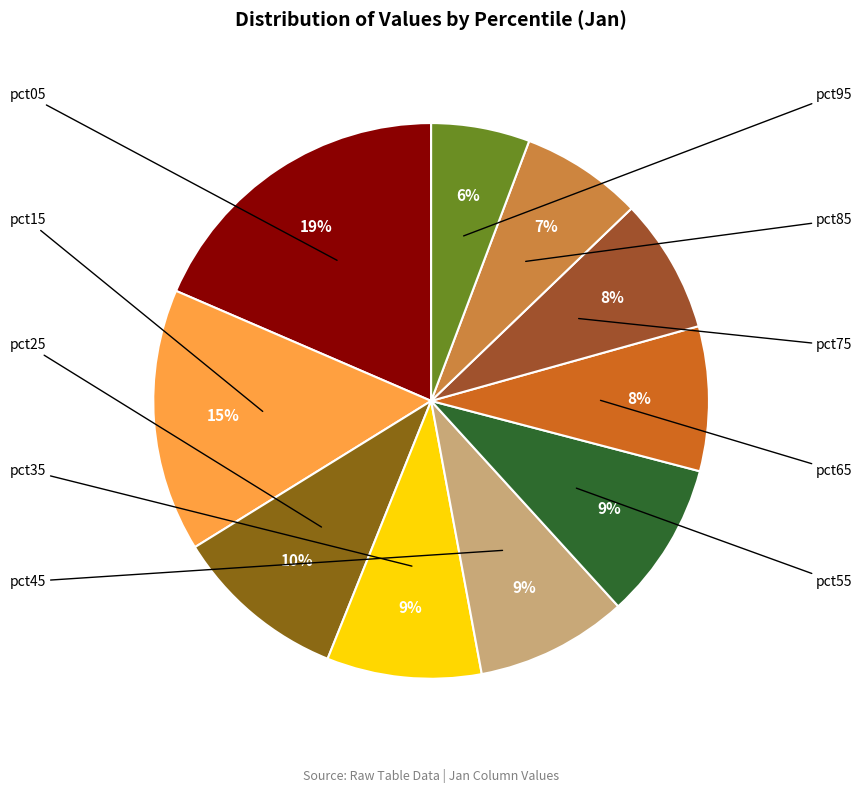

Count the number of slices in the pie.

10